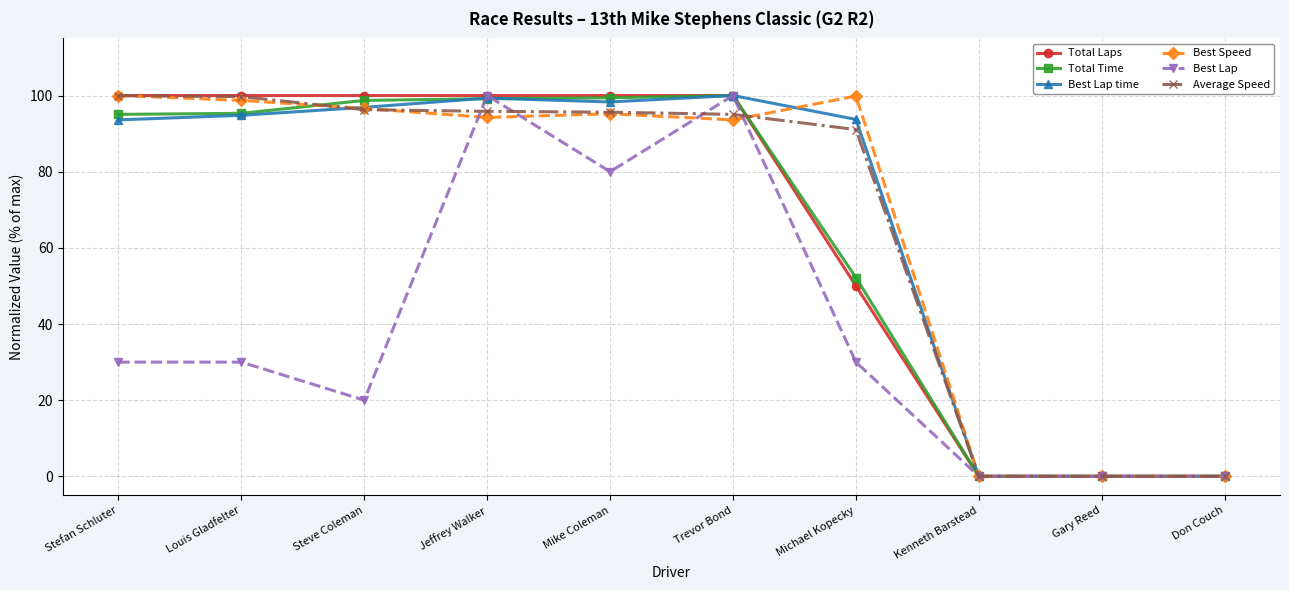

At which category does Best Lap reach its first local valley?

Steve Coleman